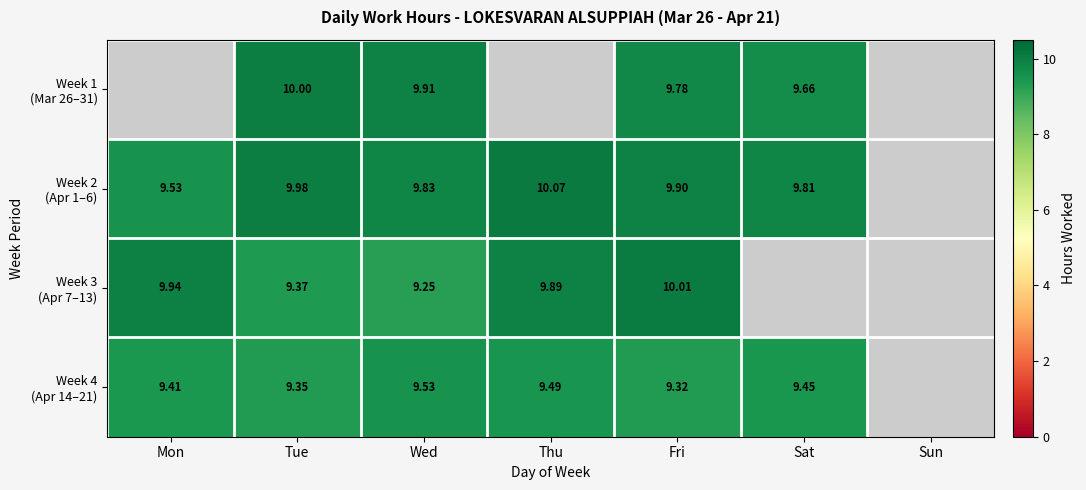

At which label does Week 4 (Apr 14–21) reach its peak?

Wed